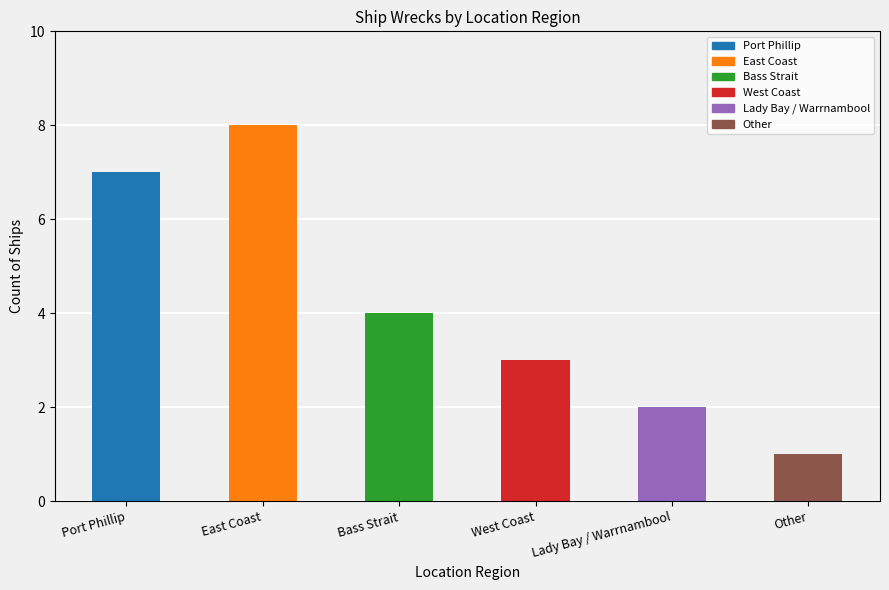

At which category does the chart reach its minimum across all series?

Other